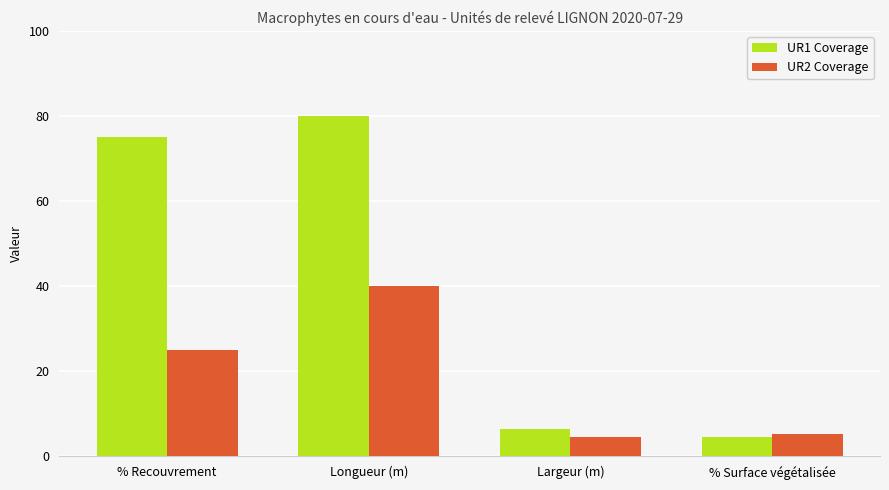

What is the label of the 3rd bar from the left?

Largeur (m)